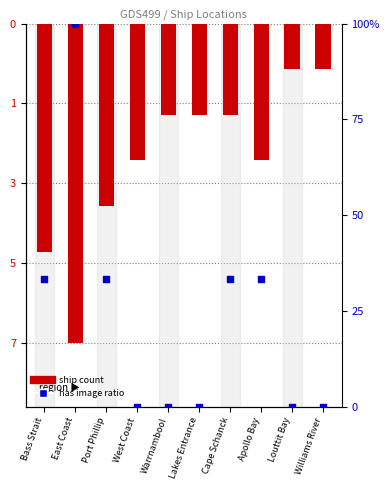

At which category is the sum across all series the highest?

East Coast